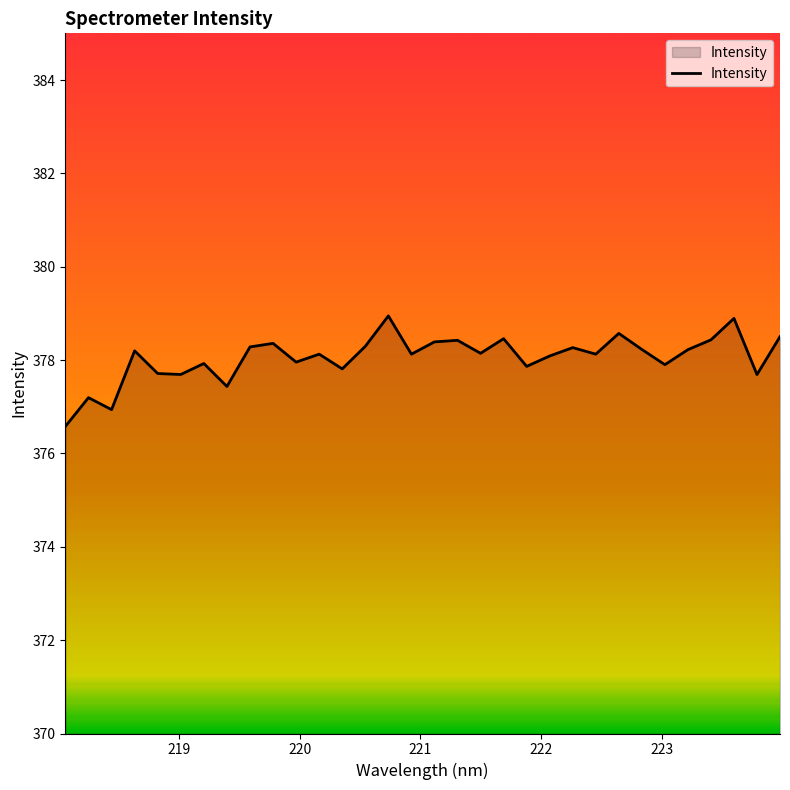

What is the smallest value displayed?

376.6